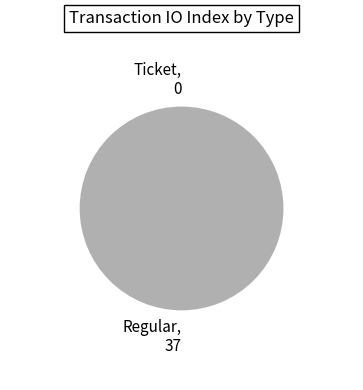

How many slices are in this pie chart?

2